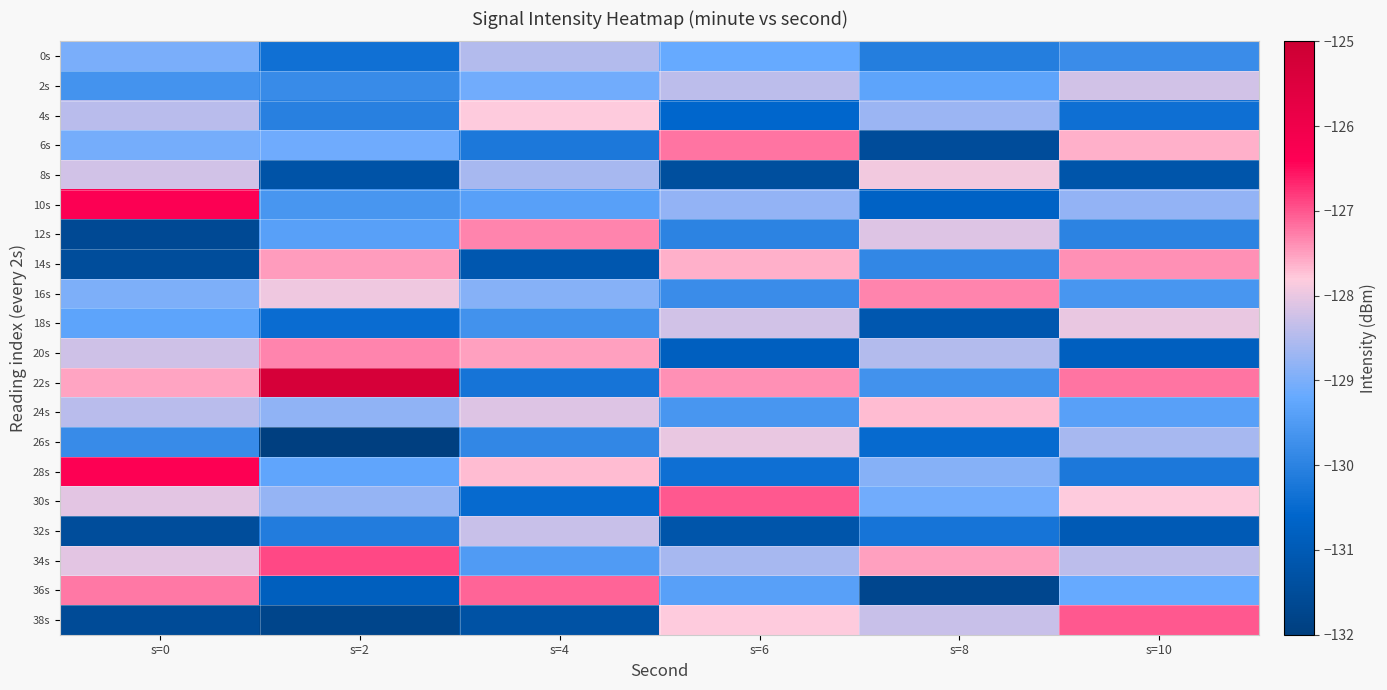

Between s=2 and s=4, which series saw the biggest shift?

22s